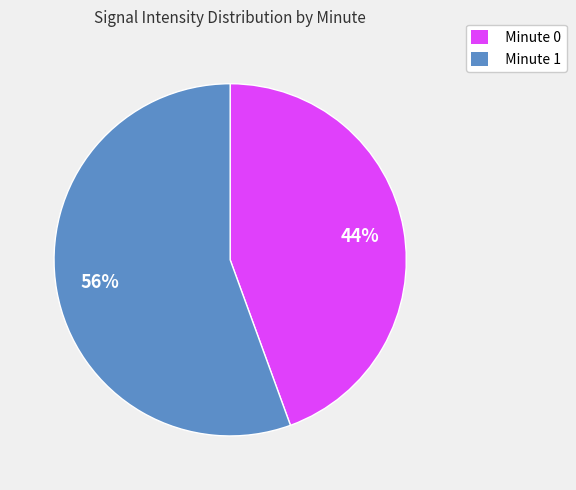

True or false: Minute 1 accounts for 56% of the total.

True